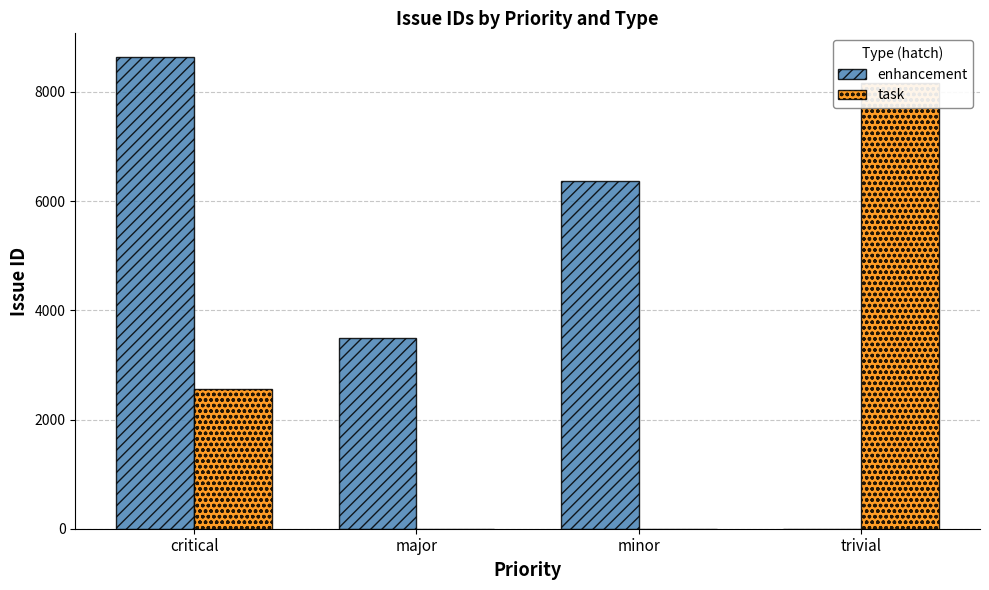

What is the sum of the enhancement values at major and minor?

9859